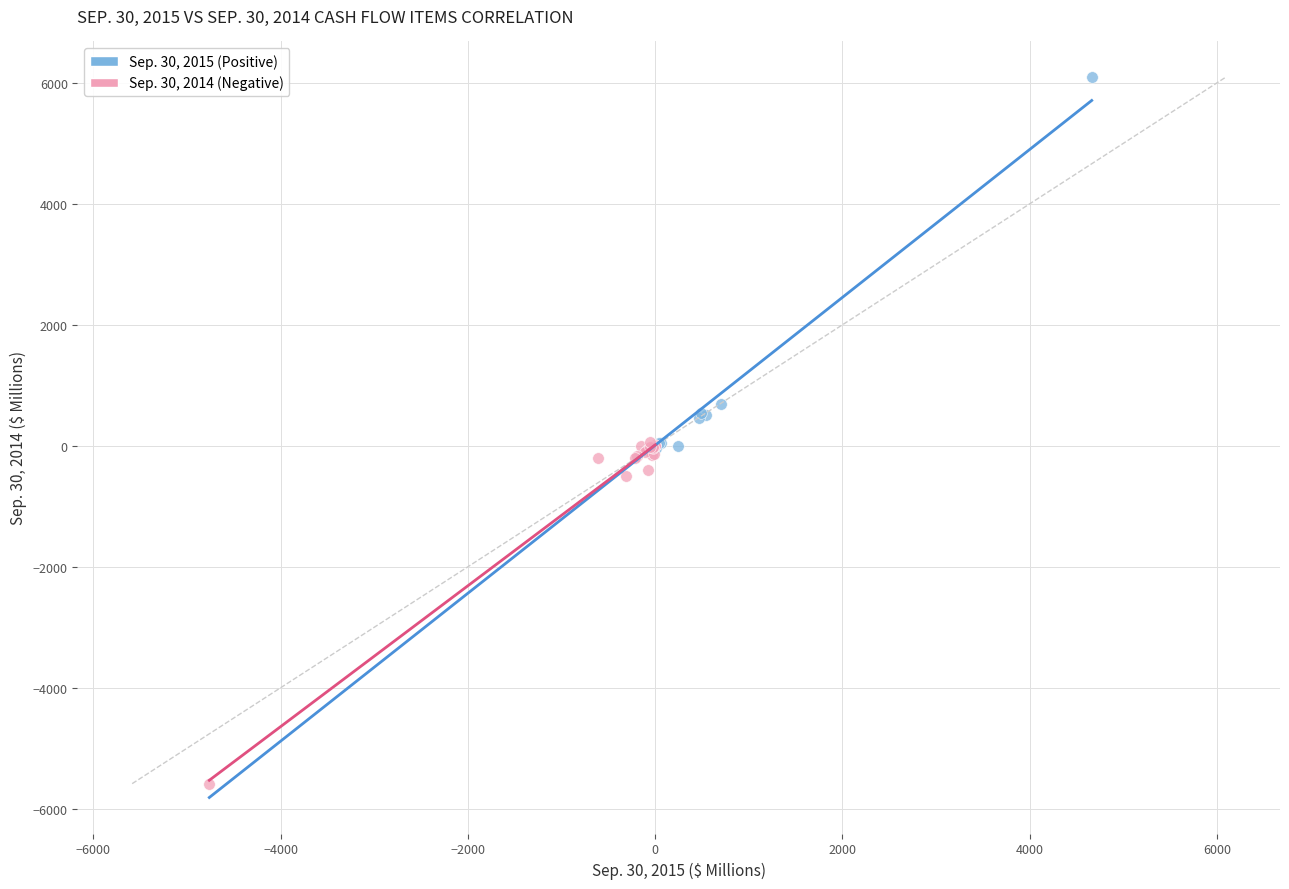

Which series contains the highest Y value?

Sep. 30, 2015 (Positive)